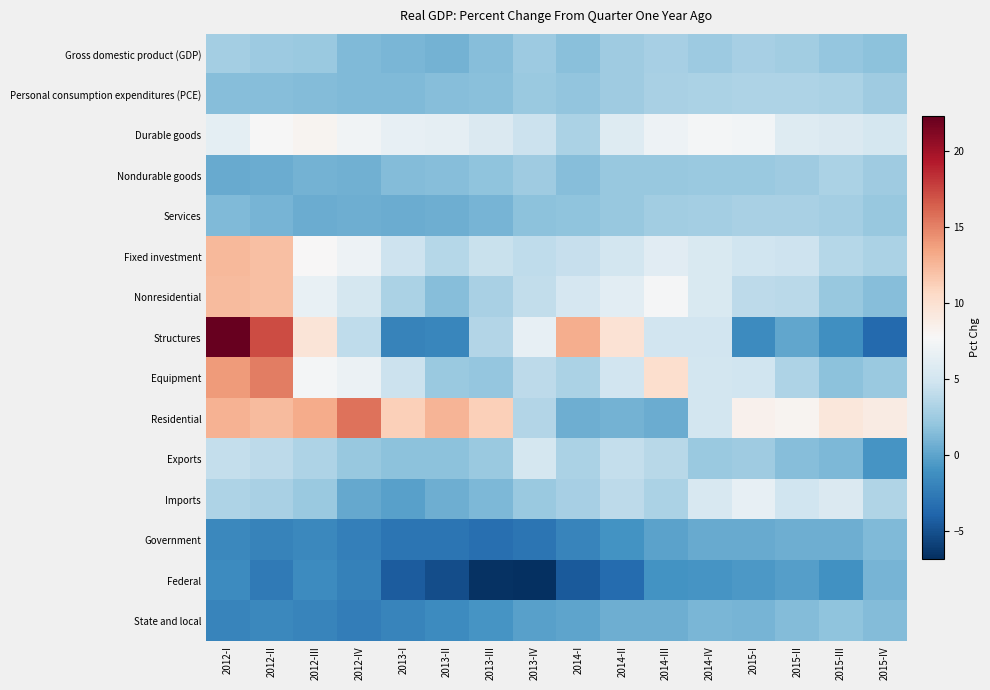

Reading left to right, transcribe all the data shown in this chart.

Gross domestic product (GDP): 2012-I=2.8	2012-II=2.5	2012-III=2.4	2012-IV=1.3	2013-I=1.1	2013-II=0.9	2013-III=1.5	2013-IV=2.5	2014-I=1.7	2014-II=2.6	2014-III=2.9	2014-IV=2.5	2015-I=2.9	2015-II=2.7	2015-III=2.1	2015-IV=1.8
Personal consumption expenditures (PCE): 2012-I=1.6	2012-II=1.6	2012-III=1.4	2012-IV=1.3	2013-I=1.3	2013-II=1.5	2013-III=1.7	2013-IV=2.3	2014-I=2.0	2014-II=2.6	2014-III=3.0	2014-IV=3.2	2015-I=3.3	2015-II=3.3	2015-III=3.1	2015-IV=2.6
Durable goods: 2012-I=6.3	2012-II=7.7	2012-III=8.2	2012-IV=7.2	2013-I=6.6	2013-II=6.4	2013-III=5.6	2013-IV=4.6	2014-I=3.1	2014-II=5.9	2014-III=7.0	2014-IV=7.5	2015-I=7.3	2015-II=5.9	2015-III=5.6	2015-IV=5.2
Nondurable goods: 2012-I=0.4	2012-II=0.5	2012-III=0.9	2012-IV=0.8	2013-I=1.4	2013-II=1.5	2013-III=1.9	2013-IV=2.6	2014-I=1.5	2014-II=2.2	2014-III=2.2	2014-IV=2.3	2015-I=2.4	2015-II=2.6	2015-III=3.1	2015-IV=2.6
Services: 2012-I=1.3	2012-II=1.0	2012-III=0.5	2012-IV=0.6	2013-I=0.5	2013-II=0.7	2013-III=1.0	2013-IV=1.8	2014-I=1.9	2014-II=2.2	2014-III=2.7	2014-IV=2.8	2015-I=3.0	2015-II=3.0	2015-III=2.8	2015-IV=2.2
Fixed investment: 2012-I=12.5	2012-II=12.1	2012-III=7.8	2012-IV=7.0	2013-I=4.7	2013-II=3.6	2013-III=4.5	2013-IV=4.1	2014-I=4.4	2014-II=5.1	2014-III=6.1	2014-IV=5.5	2015-I=4.8	2015-II=4.7	2015-III=3.6	2015-IV=3.1
Nonresidential: 2012-I=12.4	2012-II=12.1	2012-III=6.7	2012-IV=5.2	2013-I=3.2	2013-II=1.6	2013-III=3.0	2013-IV=4.2	2014-I=5.3	2014-II=6.2	2014-III=7.6	2014-IV=5.5	2015-I=3.9	2015-II=3.8	2015-III=2.2	2015-IV=1.6
Structures: 2012-I=22.3	2012-II=17.2	2012-III=9.6	2012-IV=4.1	2013-I=-2.0	2013-II=-1.7	2013-III=3.5	2013-IV=6.5	2014-I=13.0	2014-II=9.9	2014-III=5.0	2014-IV=5.0	2015-I=-1.4	2015-II=0.2	2015-III=-1.2	2015-IV=-3.6
Equipment: 2012-I=14.0	2012-II=15.2	2012-III=7.5	2012-IV=6.9	2013-I=4.6	2013-II=2.3	2013-III=2.1	2013-IV=3.9	2014-I=3.2	2014-II=5.0	2014-III=10.2	2014-IV=5.1	2015-I=4.8	2015-II=3.3	2015-III=1.8	2015-IV=2.4
Residential: 2012-I=12.8	2012-II=12.4	2012-III=13.1	2012-IV=15.7	2013-I=11.2	2013-II=12.7	2013-III=11.2	2013-IV=3.5	2014-I=0.6	2014-II=0.9	2014-III=0.5	2014-IV=5.1	2015-I=8.4	2015-II=8.2	2015-III=9.4	2015-IV=8.9
Exports: 2012-I=4.3	2012-II=3.9	2012-III=3.3	2012-IV=2.2	2013-I=1.8	2013-II=1.8	2013-III=2.4	2013-IV=5.2	2014-I=3.1	2014-II=4.3	2014-III=3.7	2014-IV=2.4	2015-I=2.6	2015-II=1.5	2015-III=1.2	2015-IV=-0.8
Imports: 2012-I=3.3	2012-II=3.0	2012-III=2.4	2012-IV=0.3	2013-I=-0.1	2013-II=0.7	2013-III=1.2	2013-IV=2.4	2014-I=2.9	2014-II=3.9	2014-III=3.1	2014-IV=5.4	2015-I=6.5	2015-II=4.8	2015-III=5.6	2015-IV=3.4
Government: 2012-I=-1.6	2012-II=-2.0	2012-III=-1.6	2012-IV=-2.2	2013-I=-2.9	2013-II=-2.9	2013-III=-3.2	2013-IV=-2.9	2014-I=-1.8	2014-II=-1.0	2014-III=0.0	2014-IV=0.4	2015-I=0.4	2015-II=0.7	2015-III=0.7	2015-IV=1.3
Federal: 2012-I=-1.4	2012-II=-2.5	2012-III=-1.4	2012-IV=-2.1	2013-I=-4.4	2013-II=-5.1	2013-III=-6.6	2013-IV=-6.8	2014-I=-4.5	2014-II=-3.4	2014-III=-1.0	2014-IV=-0.8	2015-I=-0.6	2015-II=-0.3	2015-III=-1.1	2015-IV=1.0
State and local: 2012-I=-1.8	2012-II=-1.6	2012-III=-1.8	2012-IV=-2.3	2013-I=-1.8	2013-II=-1.4	2013-III=-0.8	2013-IV=-0.2	2014-I=0.1	2014-II=0.6	2014-III=0.7	2014-IV=1.1	2015-I=1.0	2015-II=1.4	2015-III=1.9	2015-IV=1.4